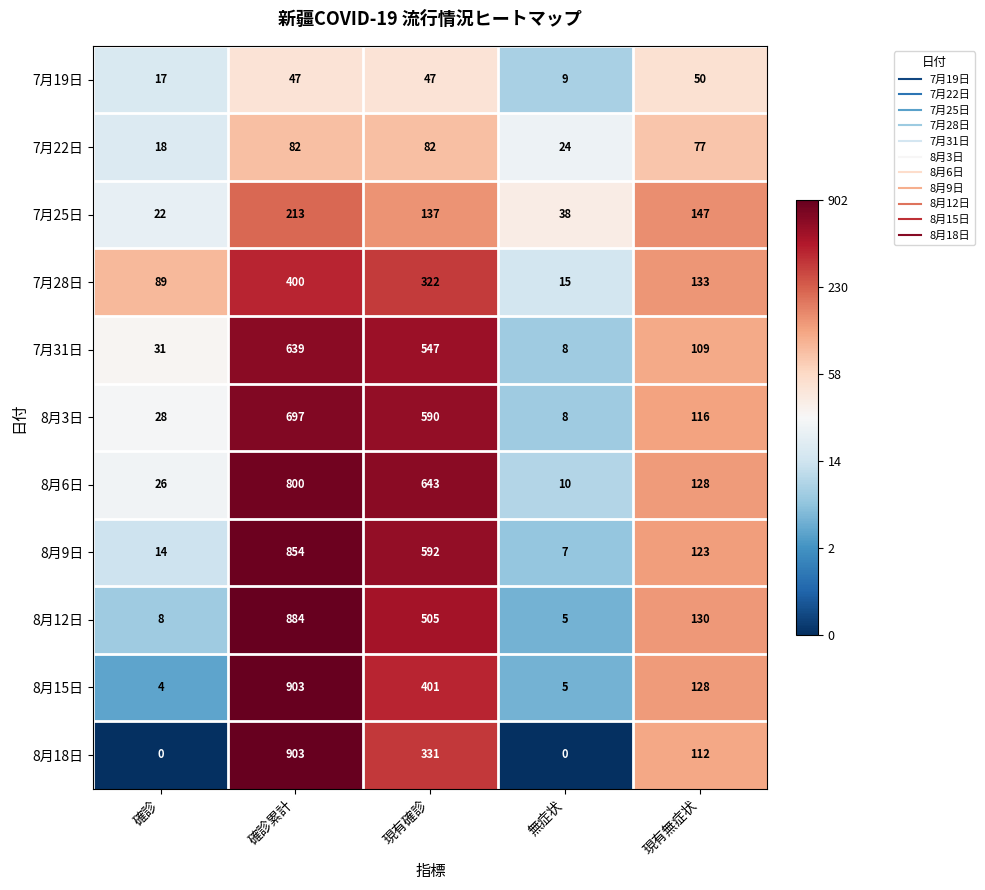

What is the difference between the highest and lowest values at 現有無症状?

97